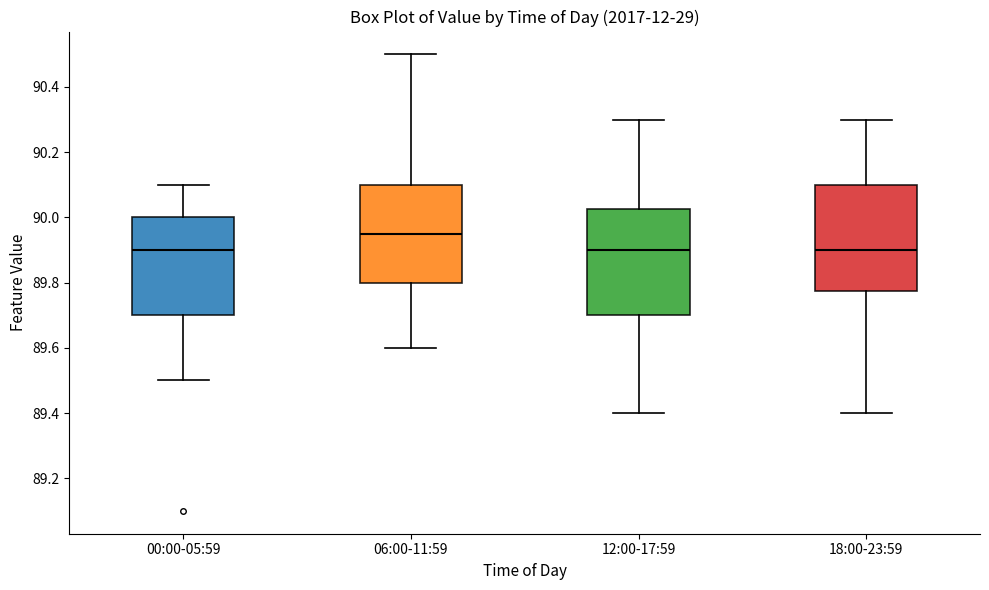

Where does the upper whisker of the box for 12:00-17:59 end on the y-axis? The values are not printed on the chart, so give them approximately, as read against the axis.

90.30